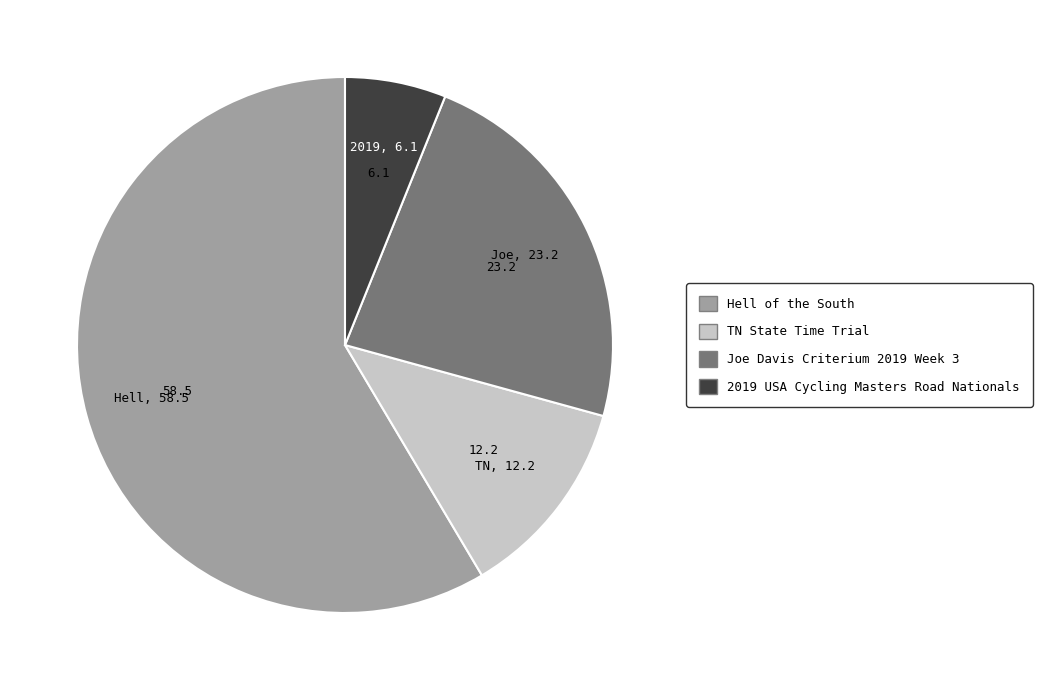

Rank the categories by value from lowest to highest.

2019 USA Cycling Masters Road Nationals, TN State Time Trial, Joe Davis Criterium 2019 Week 3, Hell of the South